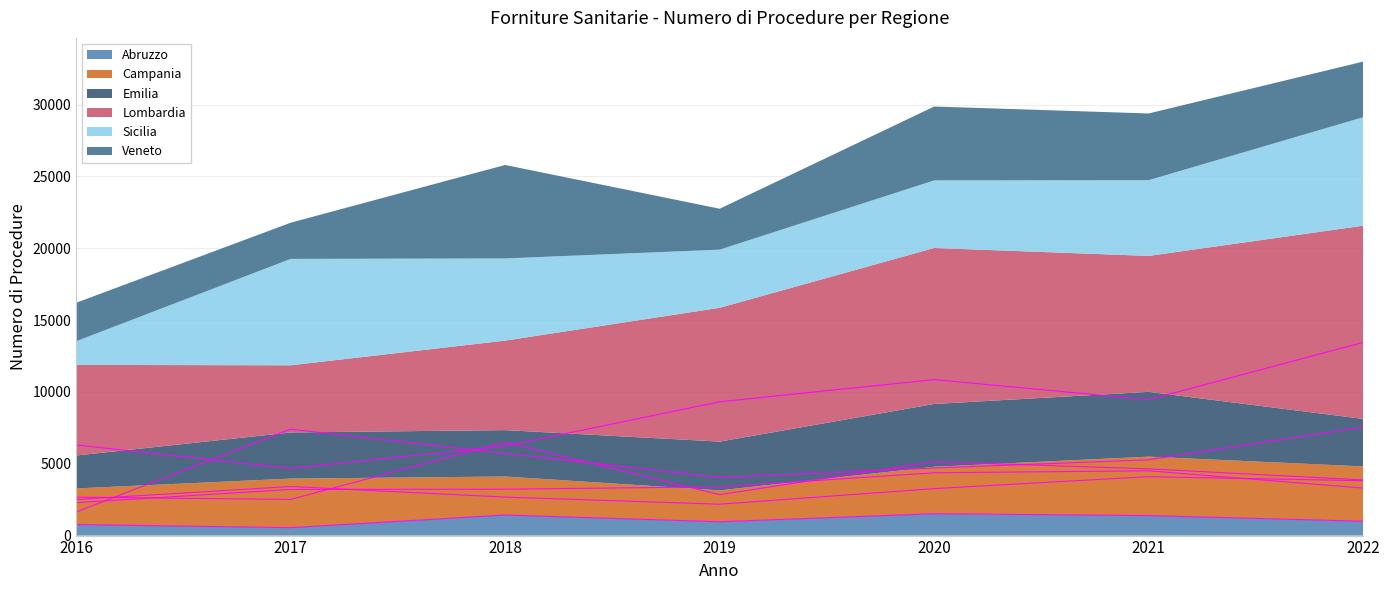

At which category is the sum across all series the highest?

2022